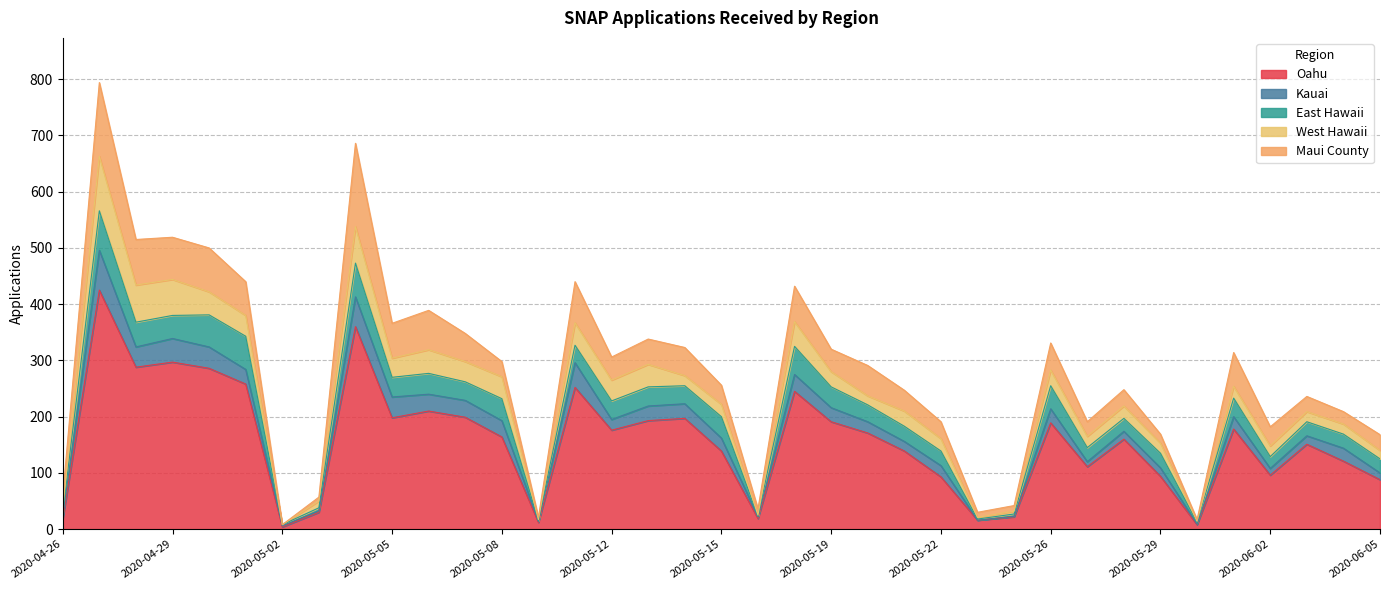

What are all the series names shown in the legend?

Oahu, Kauai, East Hawaii, West Hawaii, Maui County